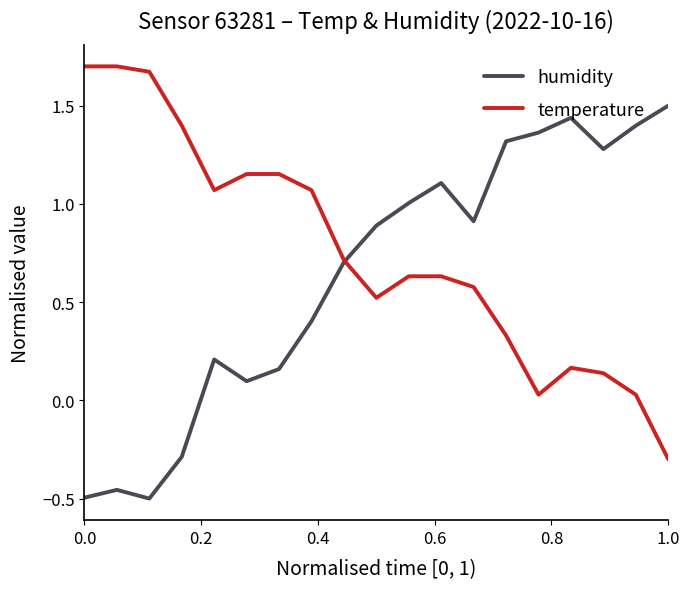

Which series has the largest total across all categories?

temperature